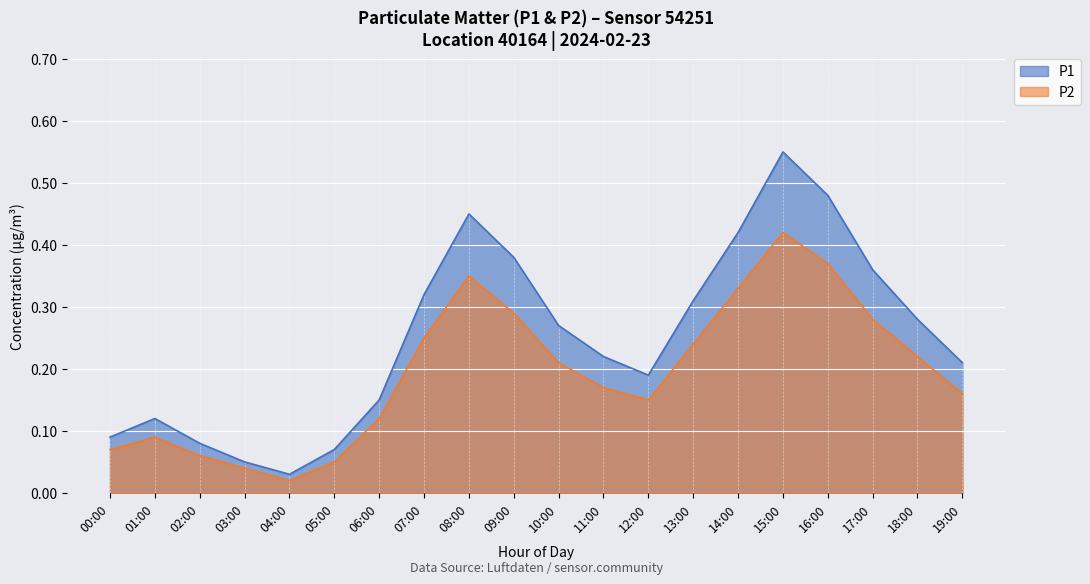

What is the label of the 14th point from the left?

13:00